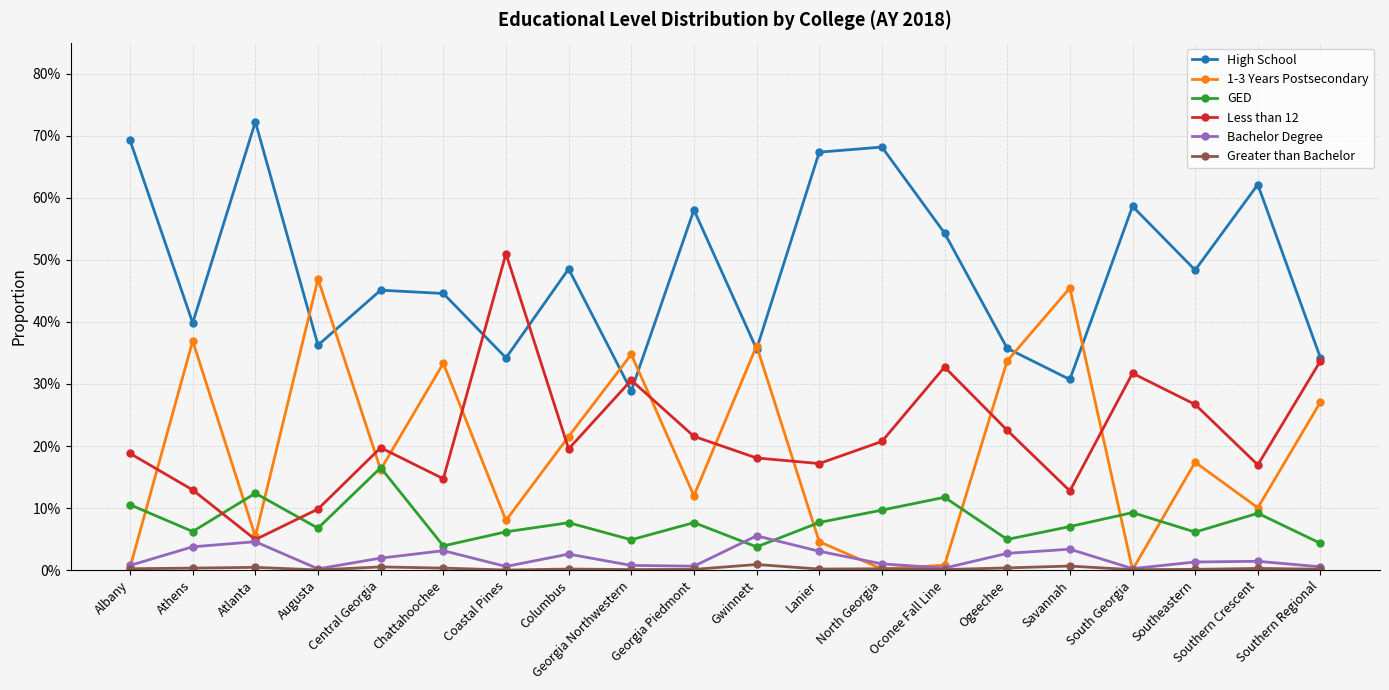

What are all the series names shown in the legend?

High School, 1-3 Years Postsecondary, GED, Less than 12, Bachelor Degree, Greater than Bachelor